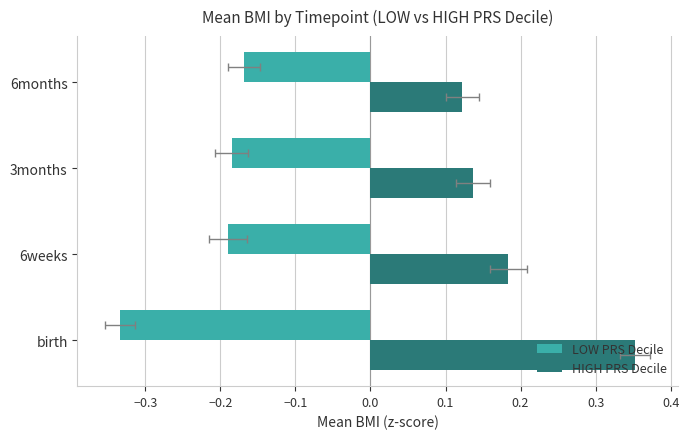

Which series has the largest total across all categories?

HIGH PRS Decile